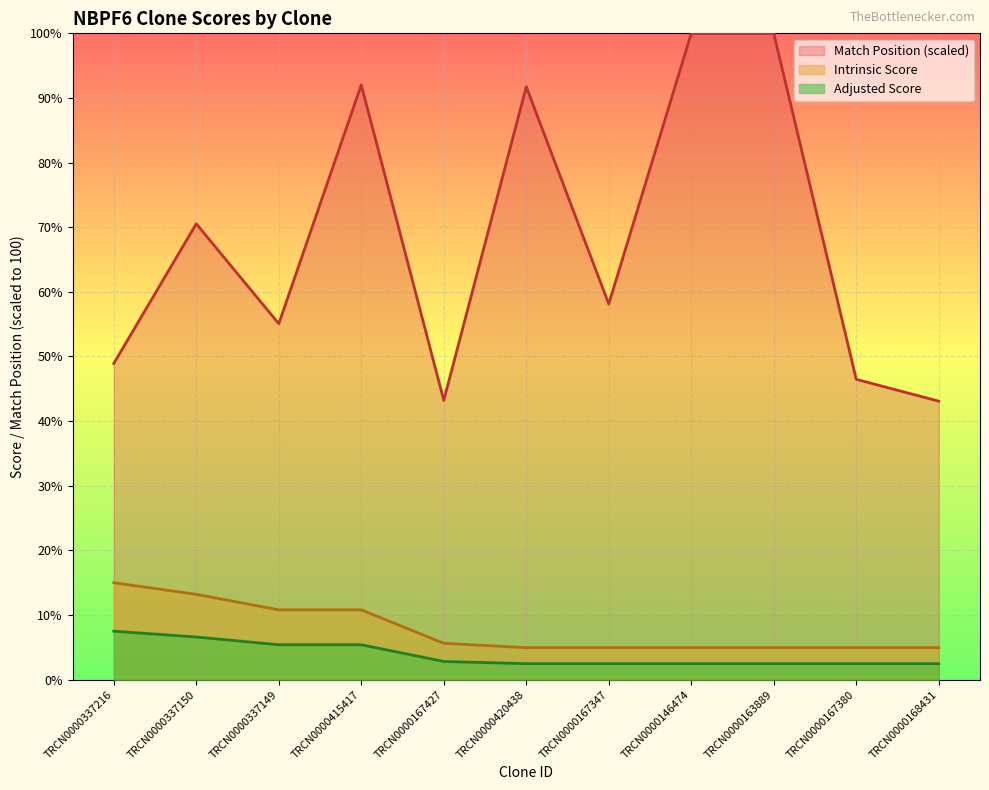

True or false: Adjusted Score and Match Position intersect in this chart.

False